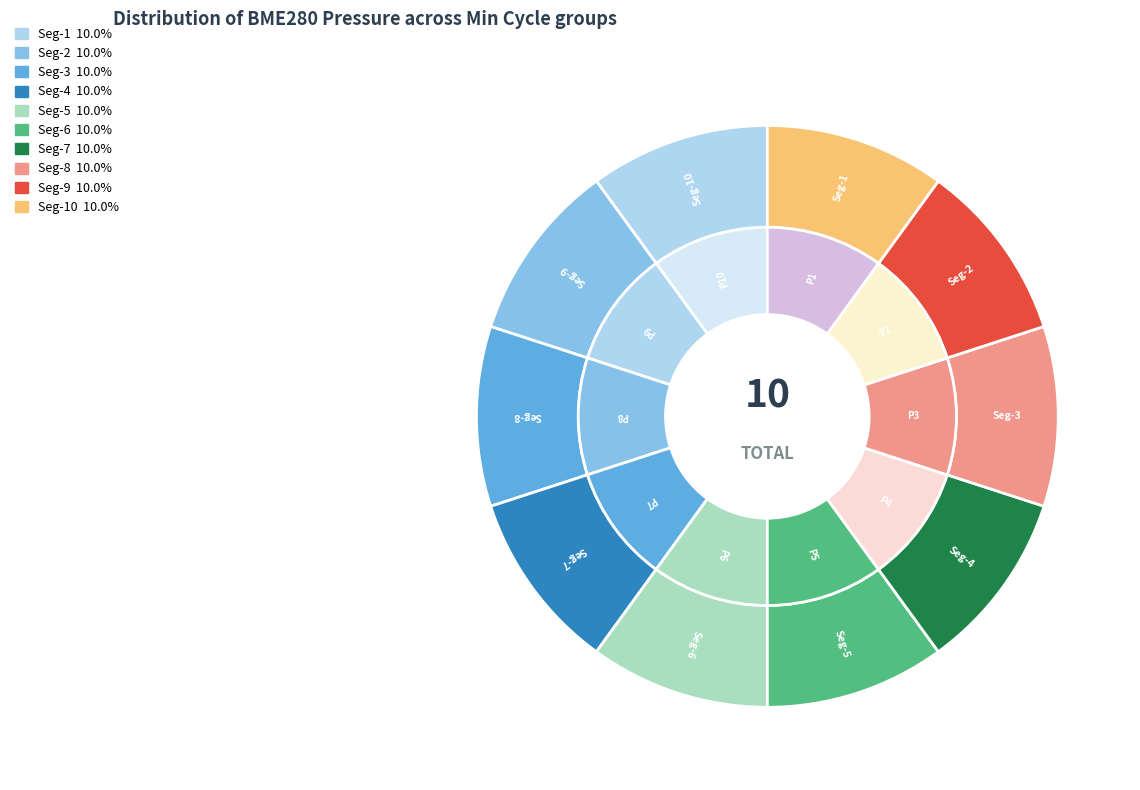

Do 28 and 28 together represent more than half of the pie?

No